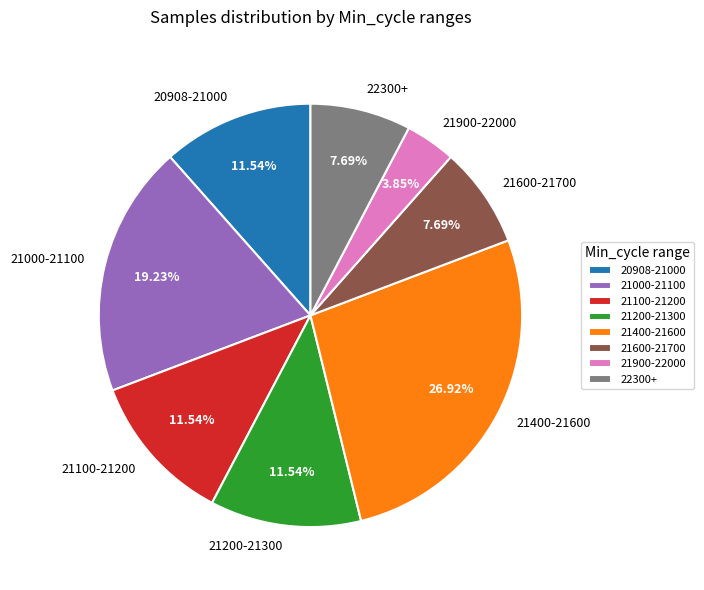

Is there a majority slice in this chart?

No